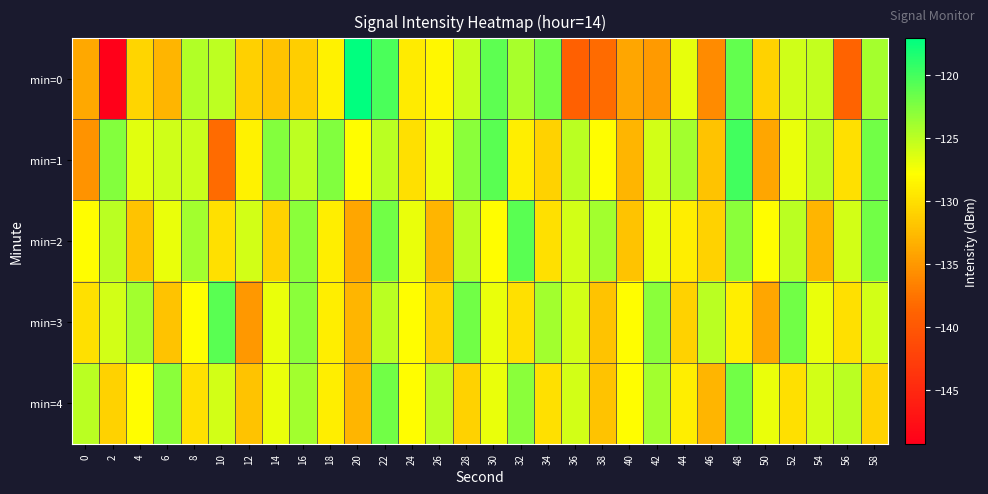

Reading left to right, what are all the values shown in this chart?

min=0: 0=-133.8	2=-149.3	4=-130.8	6=-133.1	8=-124.6	10=-125.1	12=-131.2	14=-132.0	16=-131.3	18=-128.7	20=-117.1	22=-120.4	24=-129.2	26=-128.3	28=-125.5	30=-121.1	32=-124.2	34=-122.0	36=-139.1	38=-138.1	40=-134.0	42=-134.9	44=-126.8	46=-136.0	48=-121.3	50=-131.0	52=-125.9	54=-125.3	56=-138.8	58=-124.0
min=1: 0=-135.3	2=-122.7	4=-126.6	6=-125.8	8=-125.6	10=-138.2	12=-128.7	14=-122.8	16=-125.1	18=-122.6	20=-128.0	22=-125.0	24=-130.0	26=-127.0	28=-123.0	30=-121.0	32=-129.0	34=-131.0	36=-125.0	38=-128.0	40=-133.0	42=-126.0	44=-124.0	46=-132.0	48=-120.0	50=-134.0	52=-127.0	54=-125.0	56=-130.0	58=-122.0
min=2: 0=-128.0	2=-125.0	4=-132.0	6=-127.0	8=-124.0	10=-130.0	12=-126.0	14=-131.0	16=-123.0	18=-129.0	20=-134.0	22=-122.0	24=-127.0	26=-133.0	28=-125.0	30=-128.0	32=-121.0	34=-130.0	36=-126.0	38=-124.0	40=-132.0	42=-127.0	44=-129.0	46=-131.0	48=-123.0	50=-128.0	52=-125.0	54=-133.0	56=-126.0	58=-122.0
min=3: 0=-130.0	2=-126.0	4=-124.0	6=-132.0	8=-128.0	10=-121.0	12=-135.0	14=-127.0	16=-123.0	18=-129.0	20=-133.0	22=-125.0	24=-128.0	26=-131.0	28=-122.0	30=-127.0	32=-130.0	34=-124.0	36=-126.0	38=-132.0	40=-128.0	42=-123.0	44=-131.0	46=-125.0	48=-129.0	50=-134.0	52=-122.0	54=-127.0	56=-130.0	58=-126.0
min=4: 0=-125.0	2=-131.0	4=-128.0	6=-123.0	8=-130.0	10=-126.0	12=-132.0	14=-127.0	16=-124.0	18=-129.0	20=-133.0	22=-122.0	24=-128.0	26=-125.0	28=-131.0	30=-127.0	32=-123.0	34=-130.0	36=-126.0	38=-132.0	40=-128.0	42=-124.0	44=-129.0	46=-133.0	48=-122.0	50=-127.0	52=-130.0	54=-126.0	56=-125.0	58=-131.0